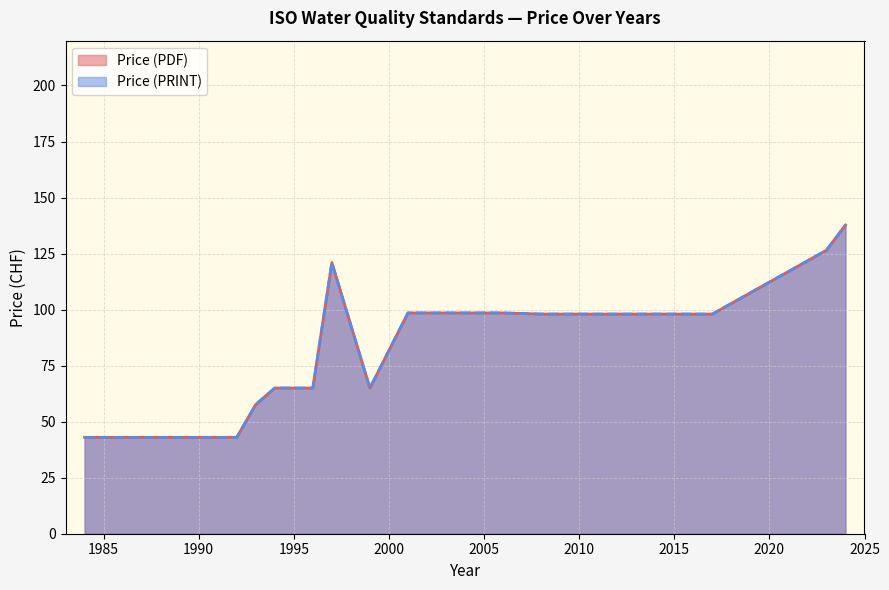

True or false: Price (PDF) and Price (PRINT) intersect in this chart.

False